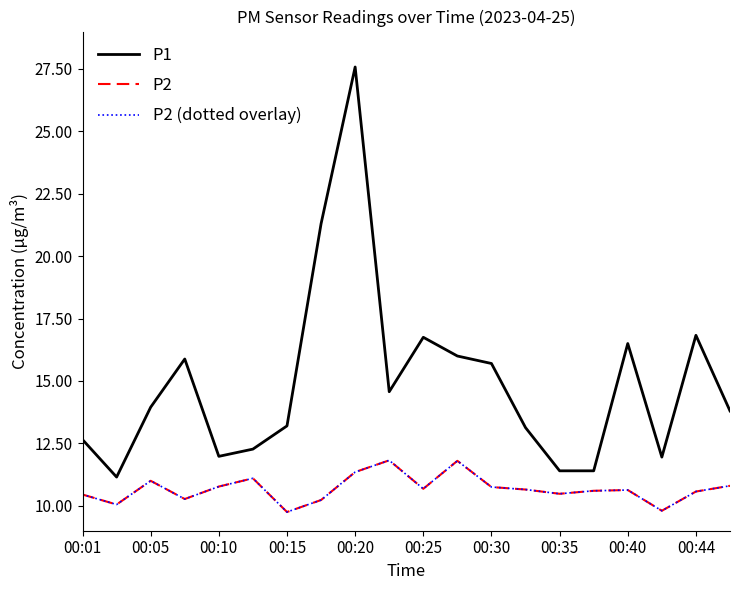

Does the chart display data point markers on the line(s)?

No